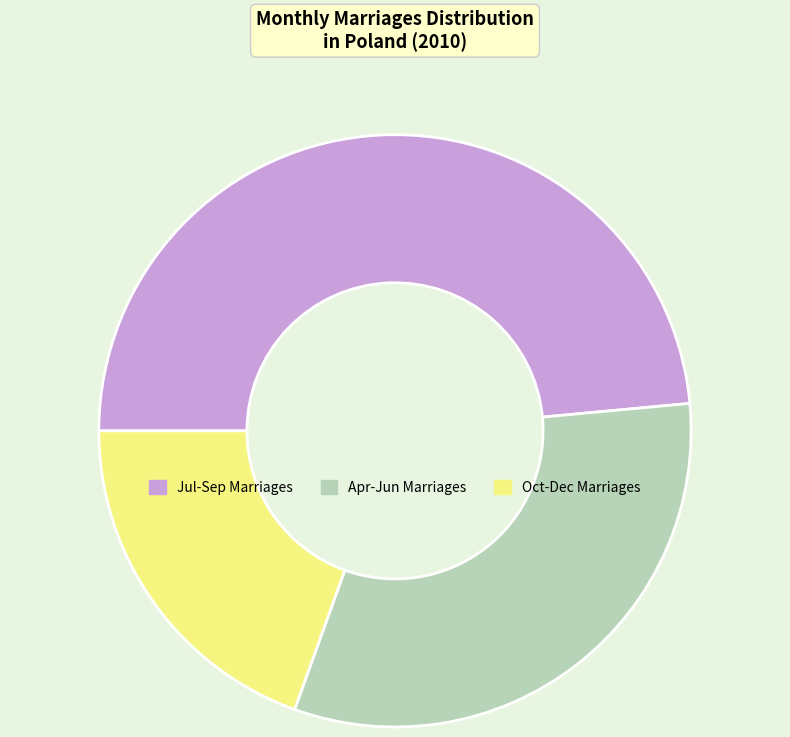

Is there any slice that represents more than half of the pie?

No